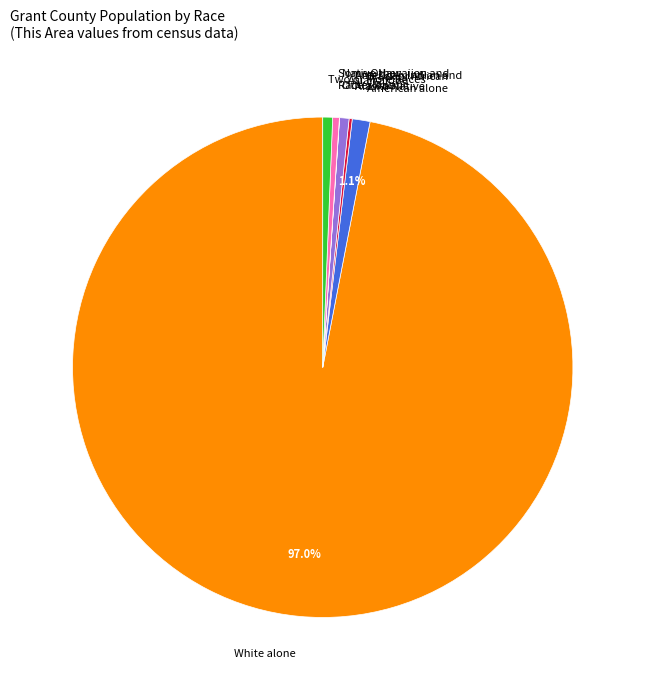

Which category has the biggest portion of the pie?

White alone